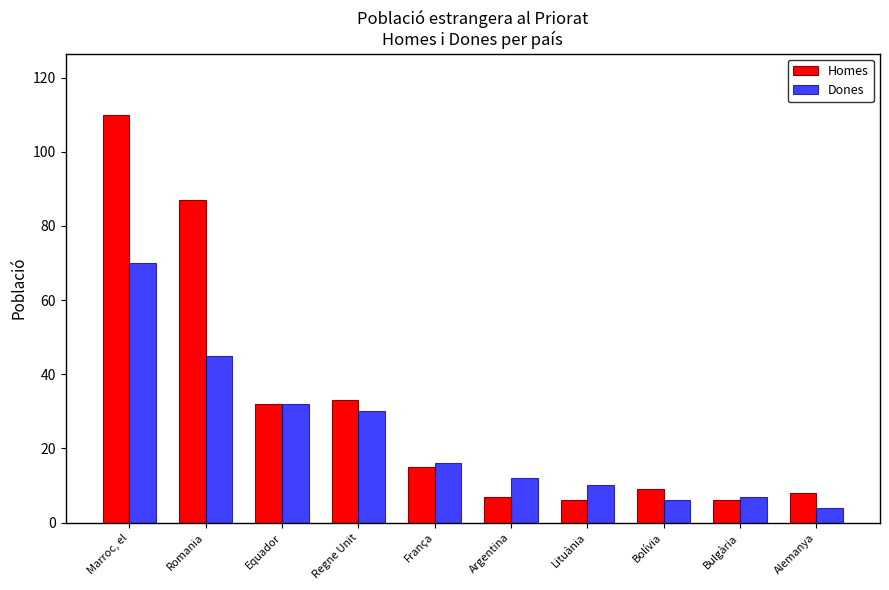

The value of Dones at Bulgària is 7. True or false?

True